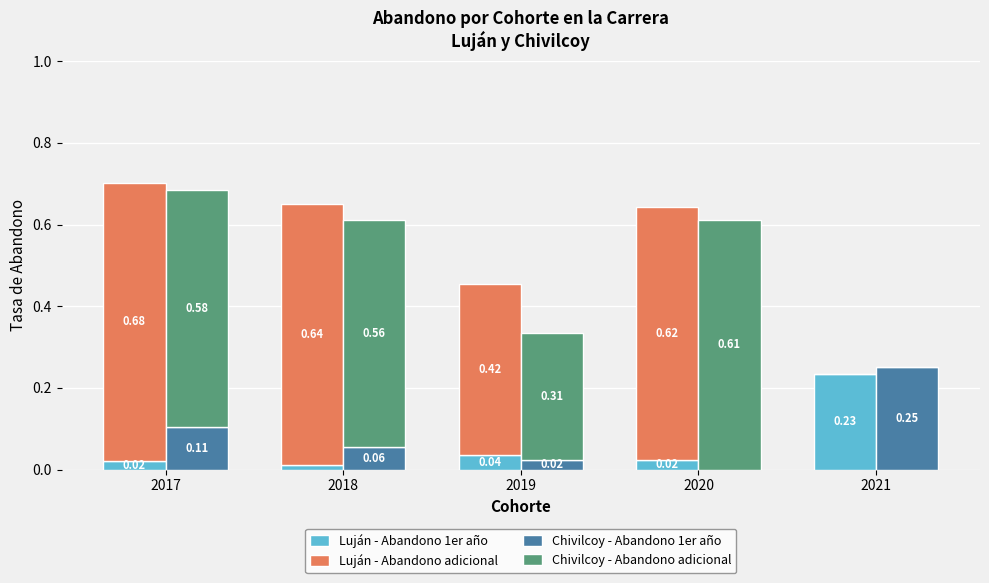

What is the total value across all series at 2018?

1.3